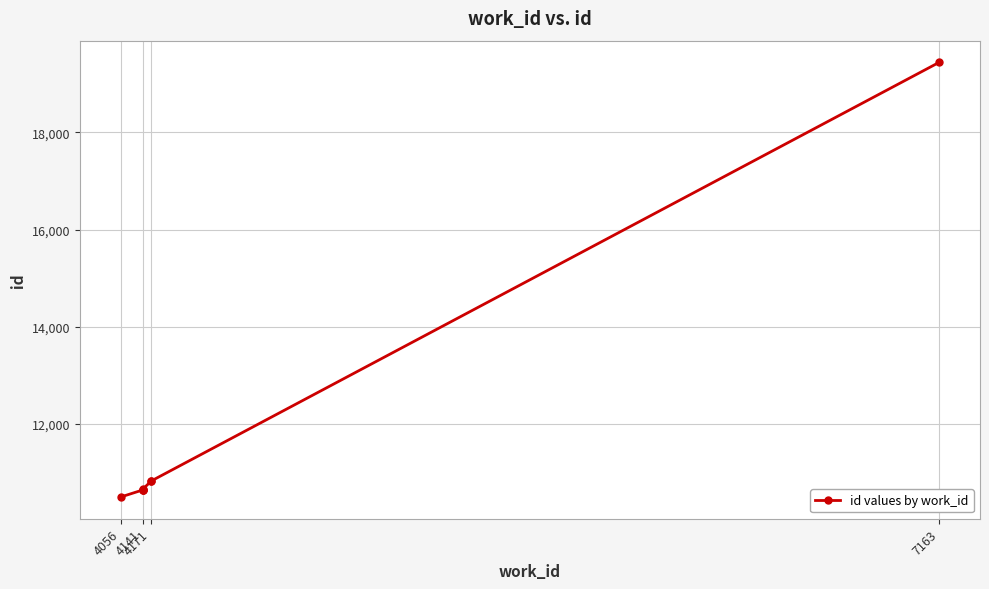

Count the number of values greater than 10665.

3